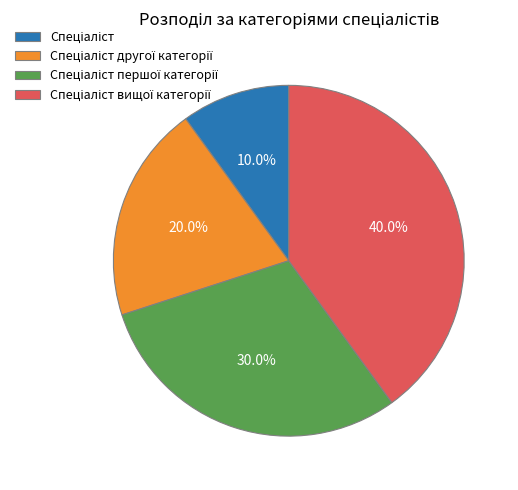

Does any single category account for the majority?

No